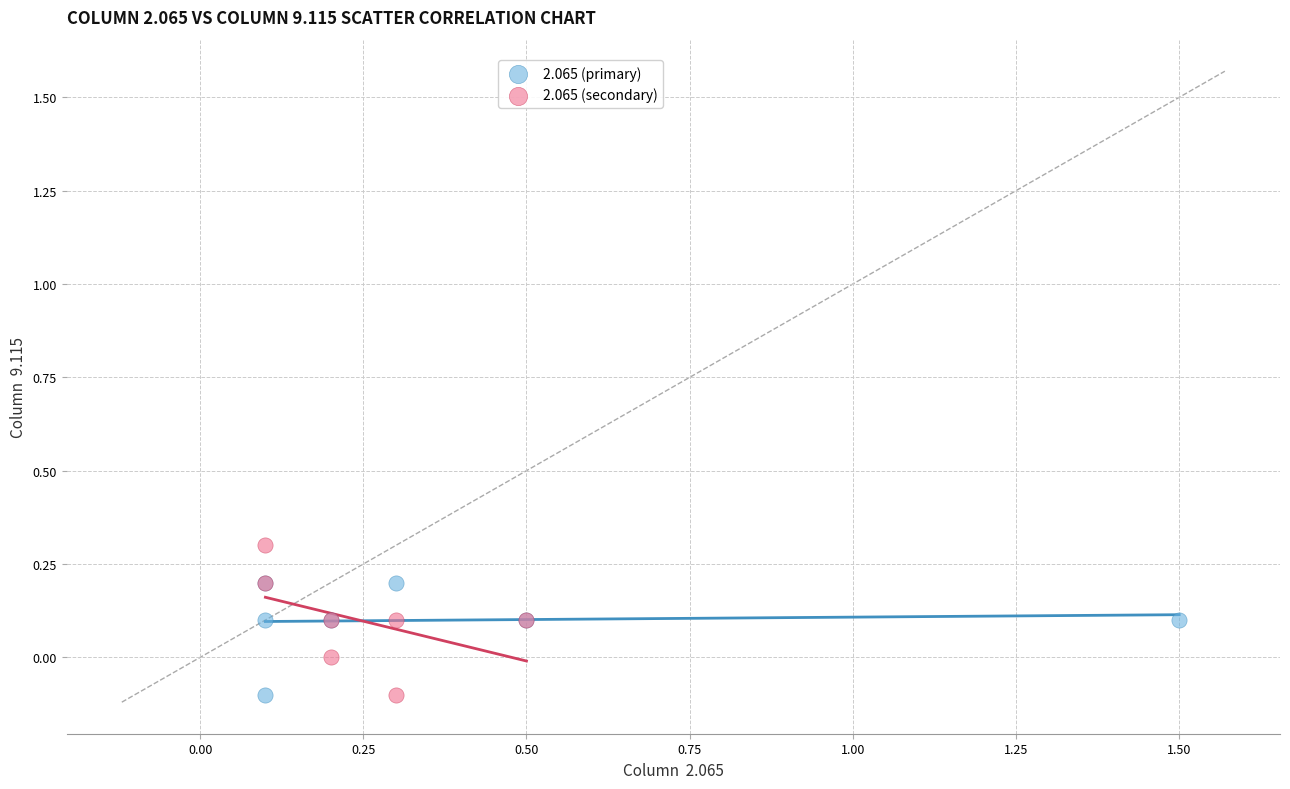

Which series has the widest spread of Y values?

2.065 (secondary)